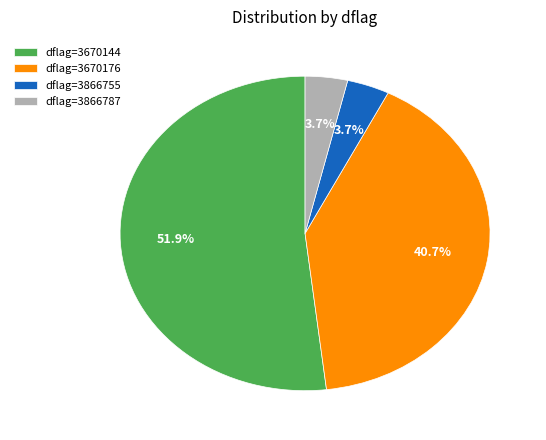

Approximately how many times larger is the value at dflag=3670144 compared to dflag=3866755?

14.0